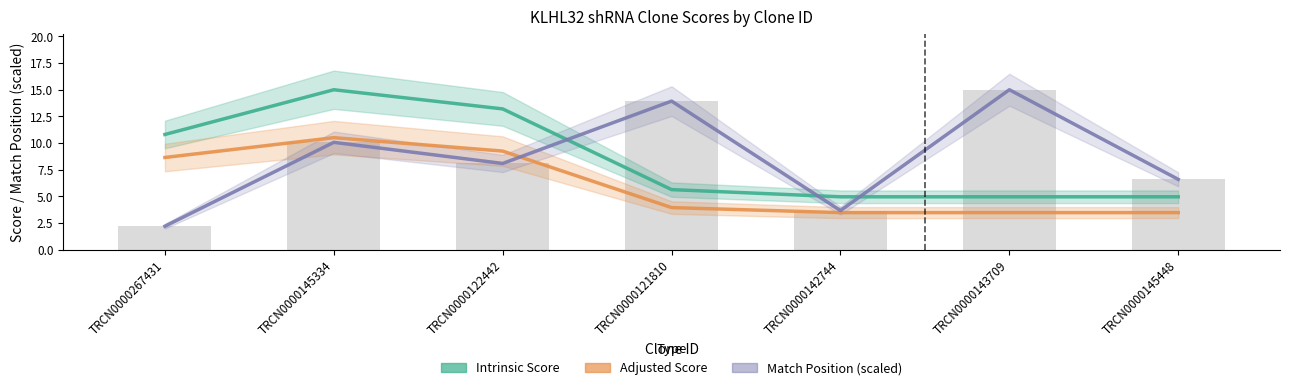

How many values in the Intrinsic Score series exceed 5?

4